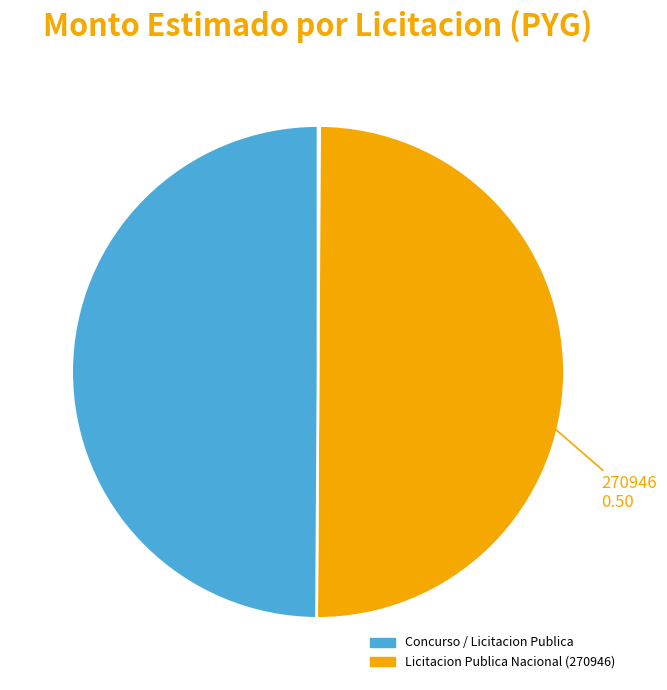

Is there a majority slice in this chart?

No